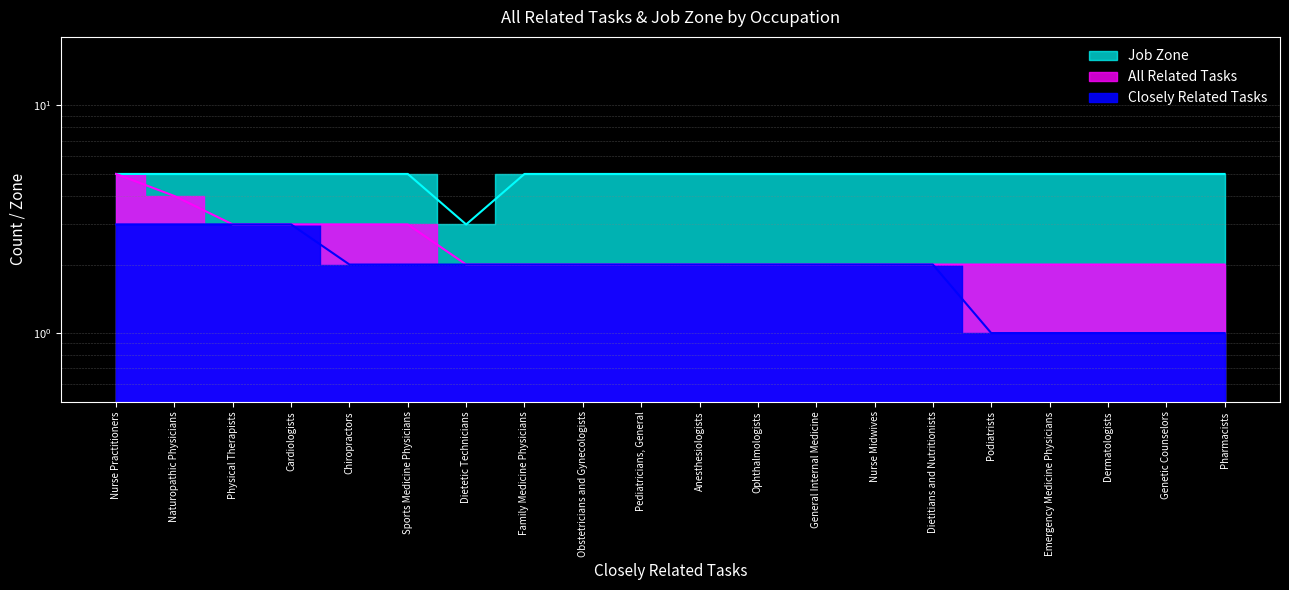

True or false: Job Zone has more than 1 interior local peaks.

False